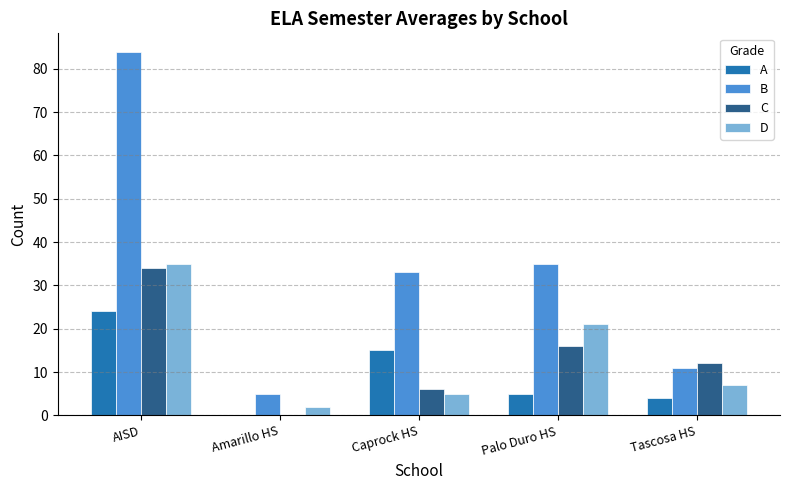

Is it true that B equals 11 at Tascosa HS?

True